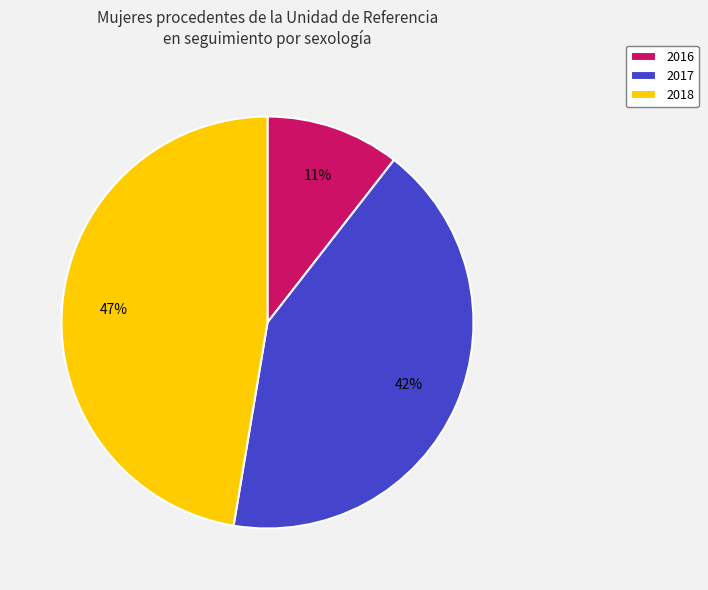

To the nearest percent, what is the average slice percentage?

33%